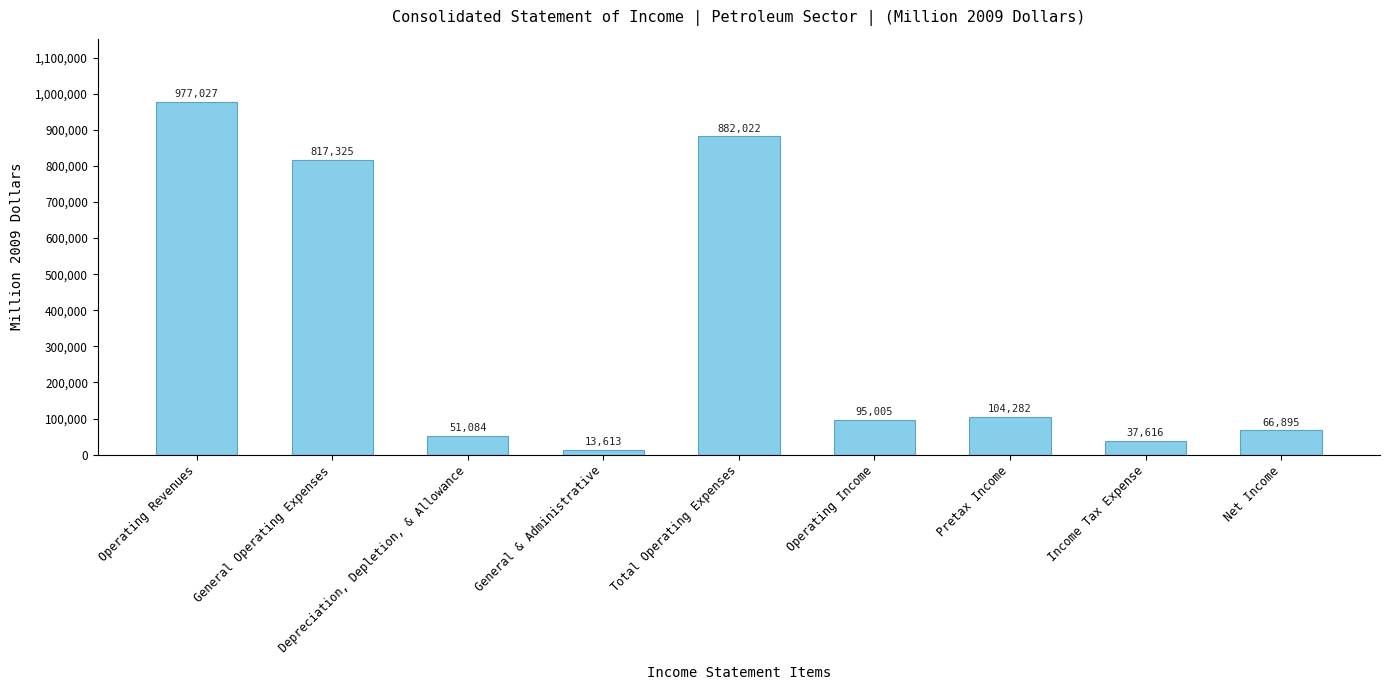

Reading left to right, what are all the values shown in this chart?

Operating Revenues=977027	General Operating Expenses=817325	Depreciation, Depletion, & Allowance=51084	General & Administrative=13613	Total Operating Expenses=882022	Operating Income=95005	Pretax Income=104282	Income Tax Expense=37616	Net Income=66895